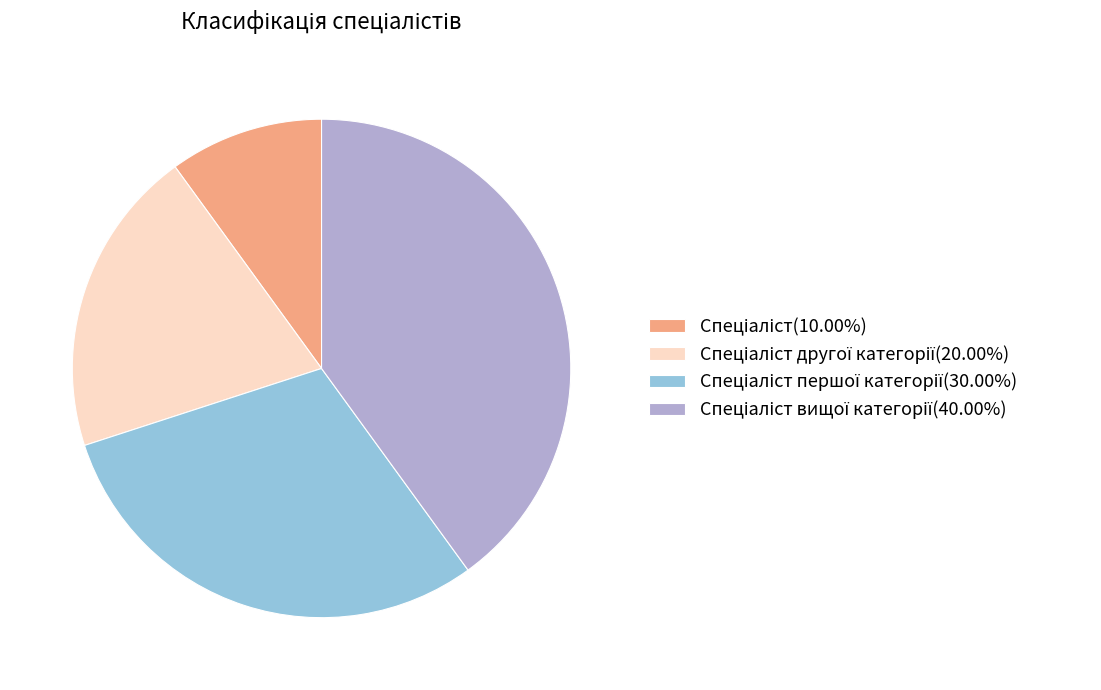

Count the number of slices in the pie.

4